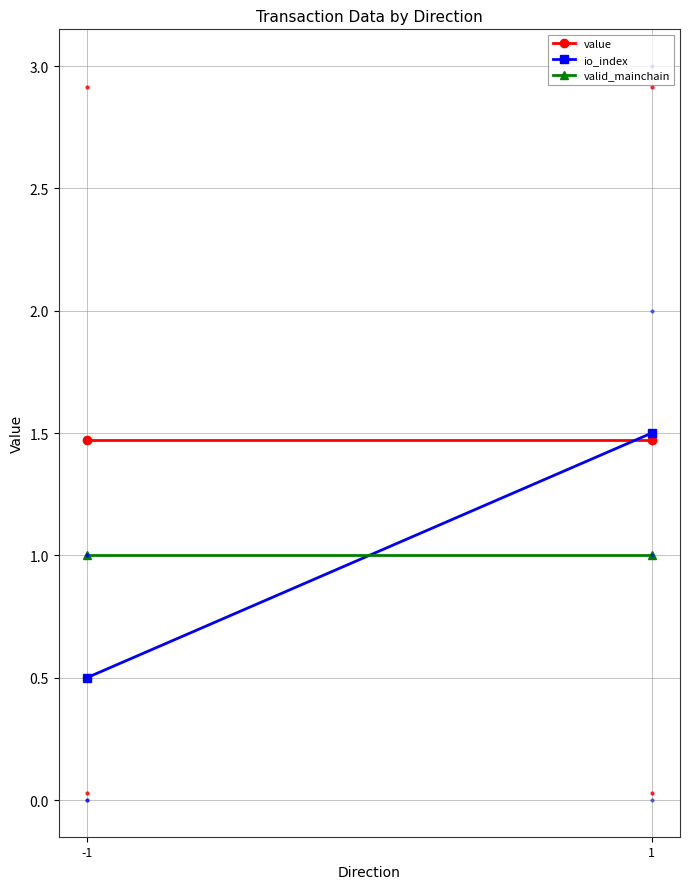

Reading left to right, extract all data points from this chart.

value: 1.5	1.5
io_index: 0.5	1.5
valid_mainchain: 1.0	1.0